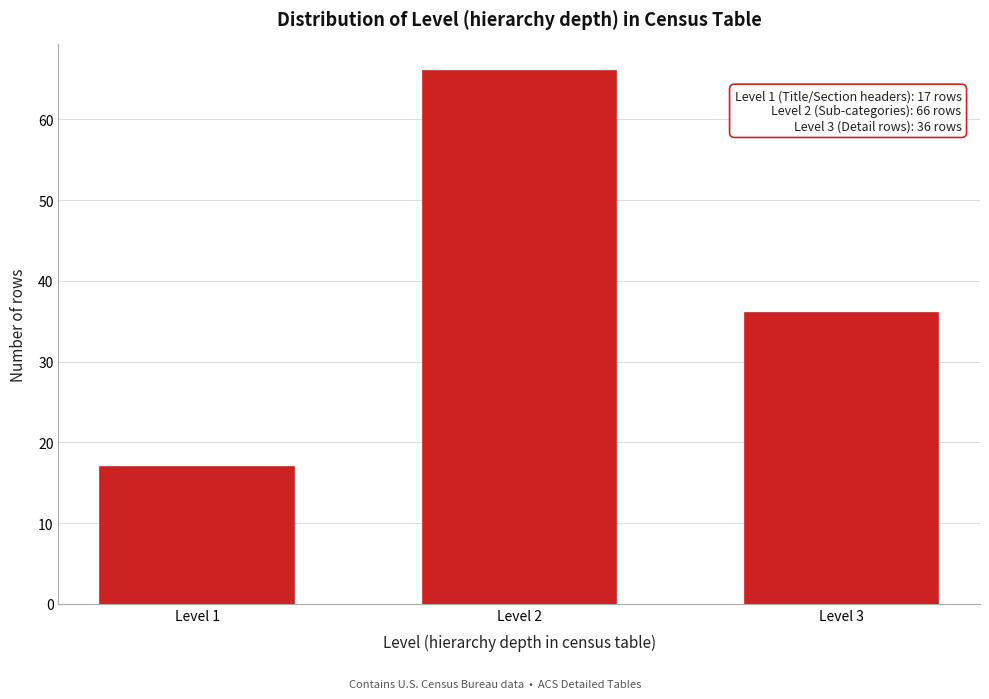

Reading right to left, extract all data points from this chart.

36	66	17